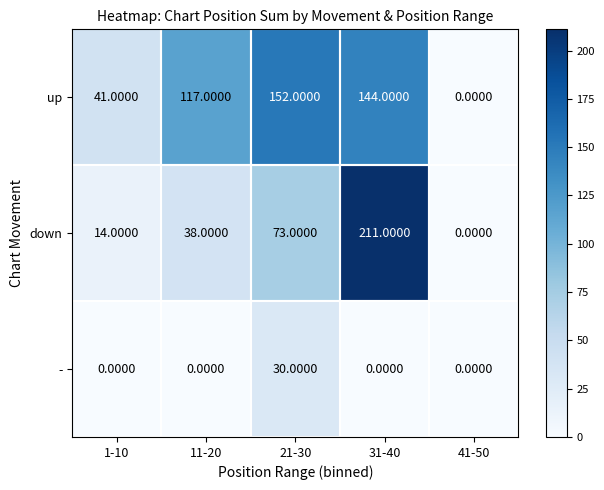

At 11-20, list the series in order from largest to smallest.

up, down, -